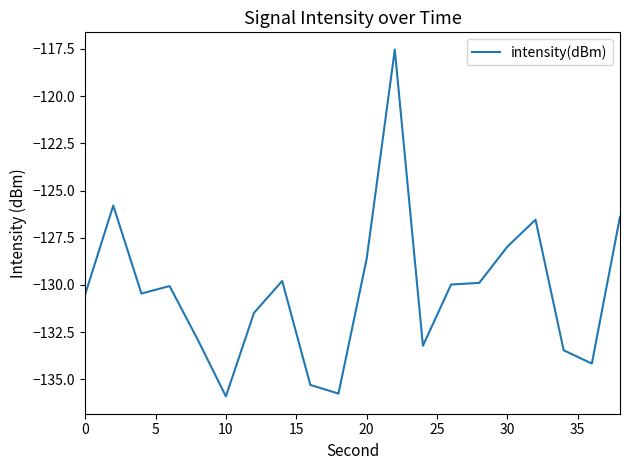

Count the number of data series in this chart.

1